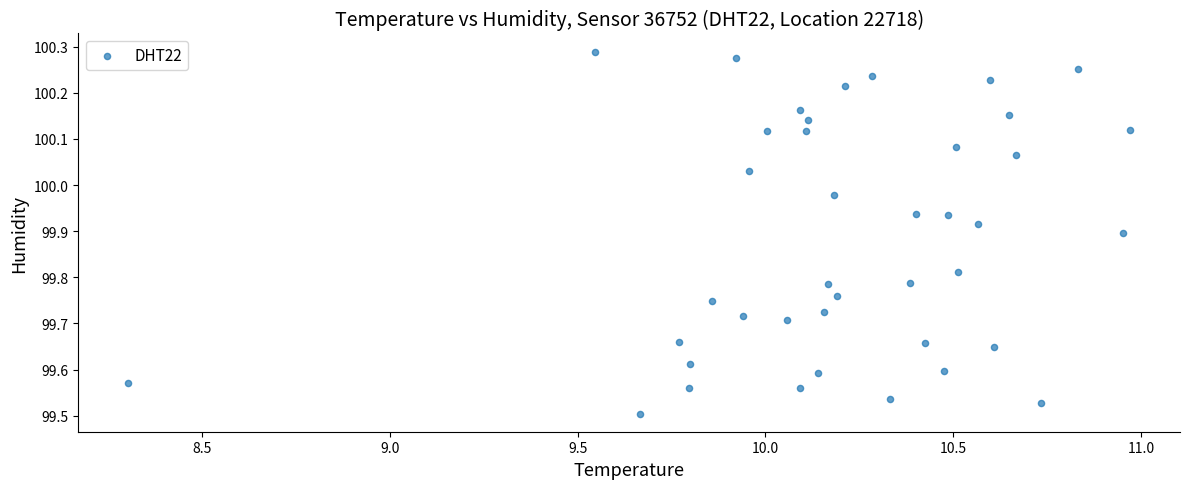

What is the range of X values (max minus min)?

2.7